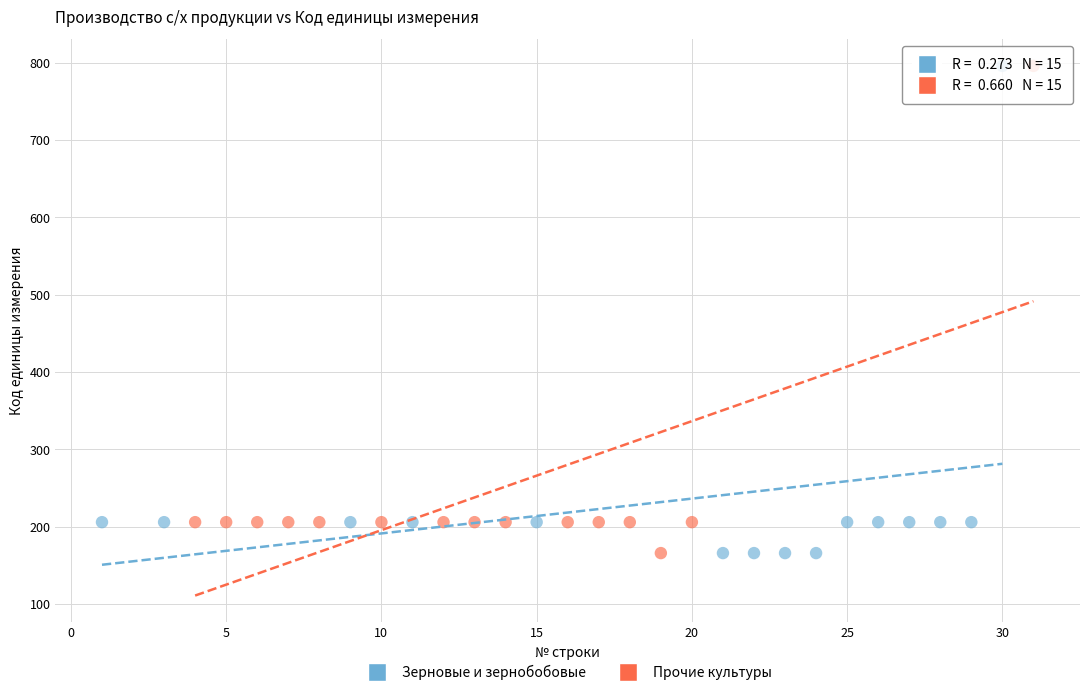

Which series has the widest spread of Y values?

Зерновые и зернобобовые